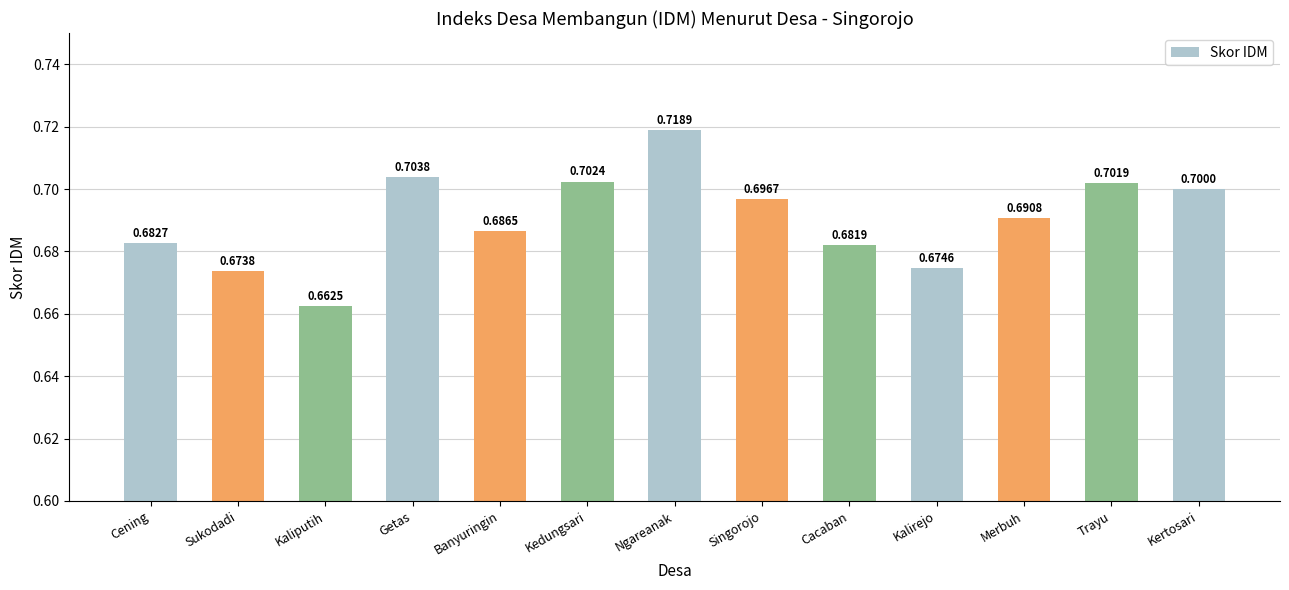

At which category does the chart reach its minimum across all series?

Kaliputih